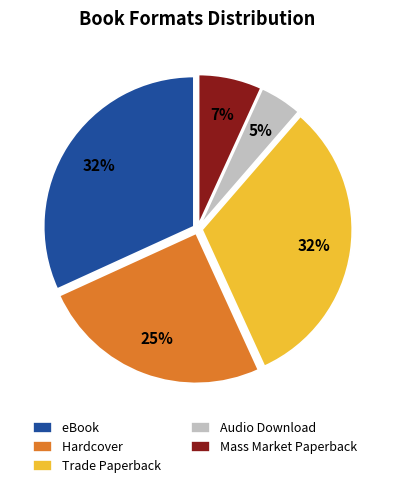

Do Hardcover and Mass Market Paperback together represent more than half of the pie?

No